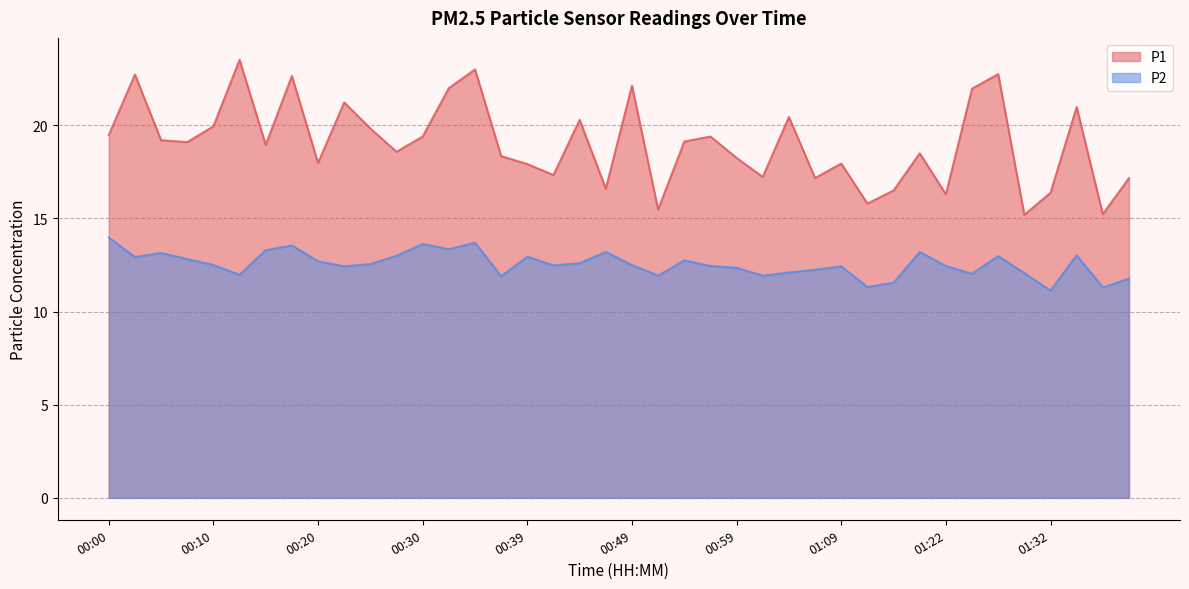

What is the total value across all series at 01:09?

30.4